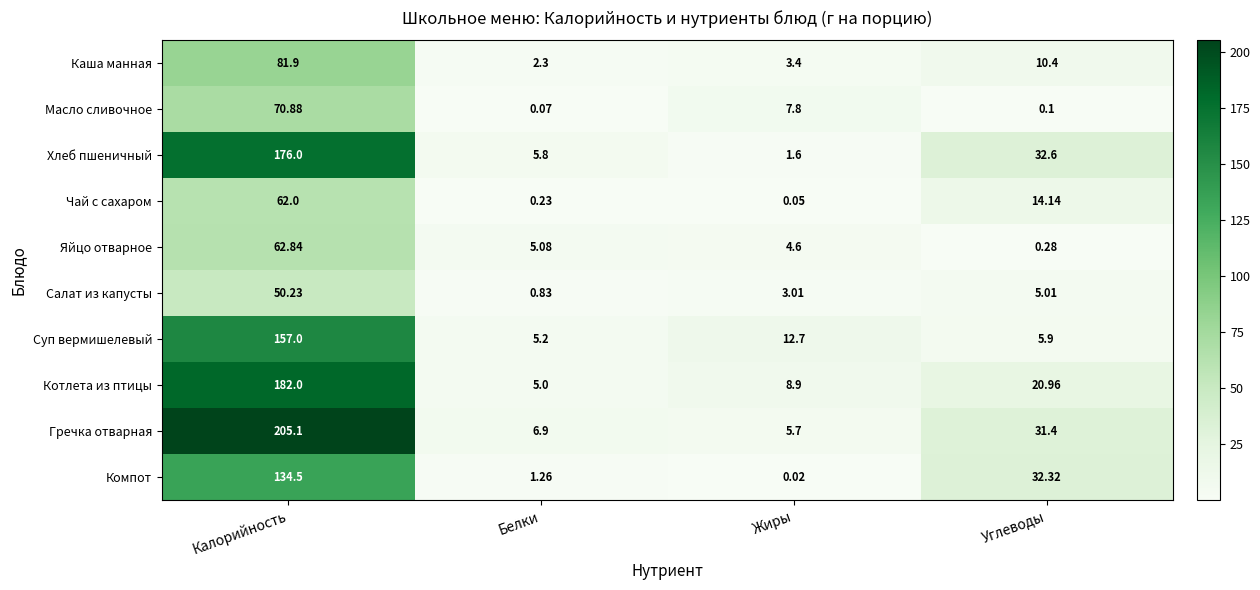

At which label does Каша манная first exceed 10?

Калорийность